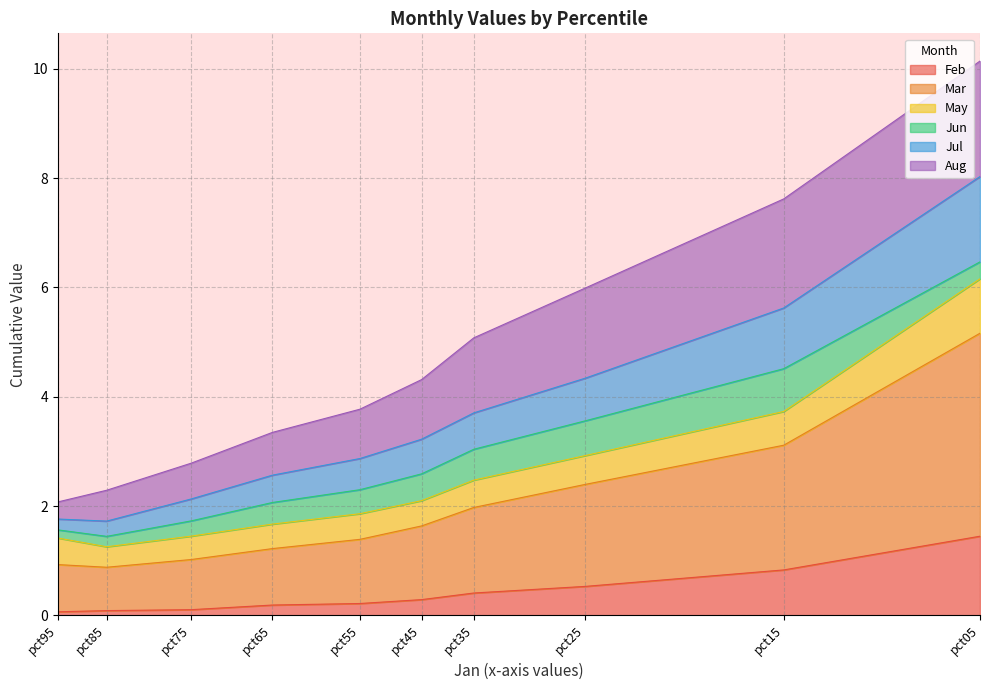

What is the difference between the maximum and minimum values in the Feb series?

1.4